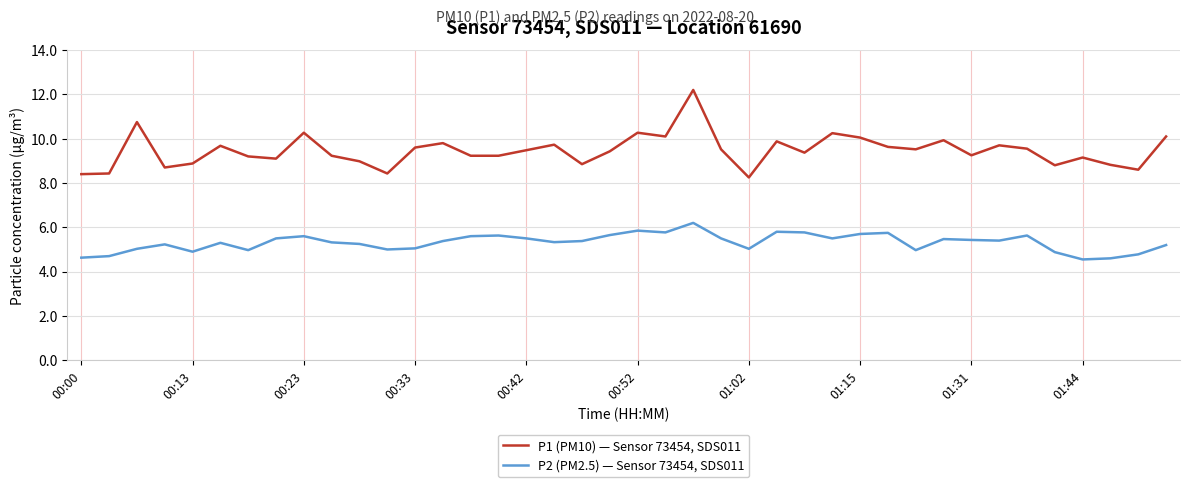

List the series in order of their peak value, highest first.

P1 (PM10) — Sensor 73454, SDS011, P2 (PM2.5) — Sensor 73454, SDS011